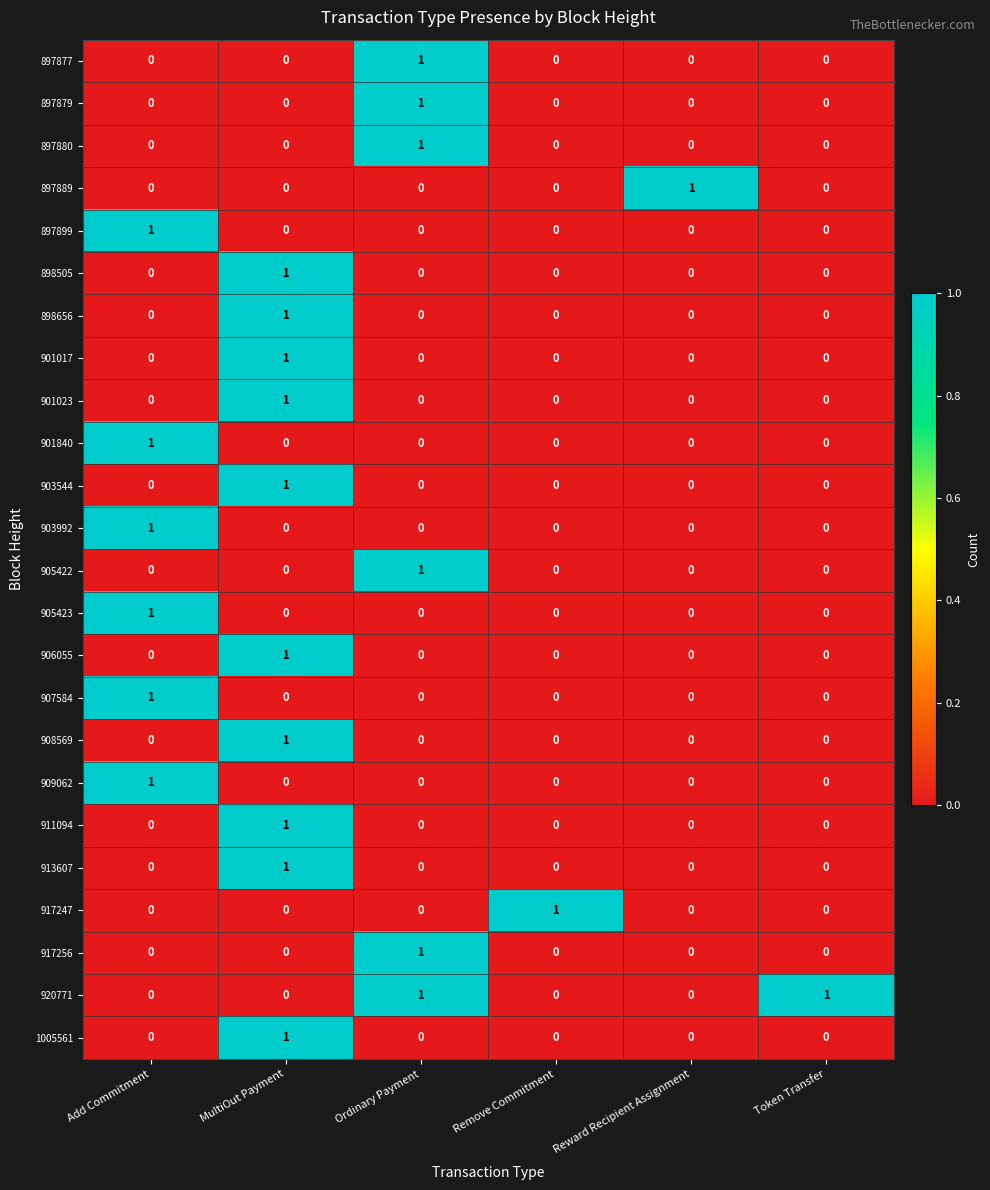

How many categories are shown in the chart?

6